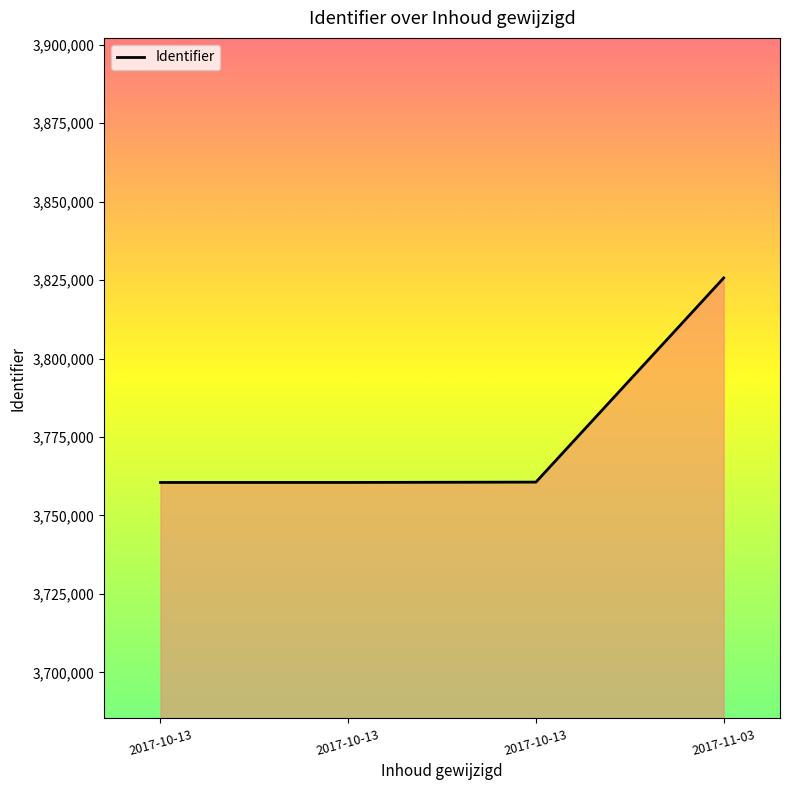

At which category does the chart reach its minimum across all series?

2017-10-13